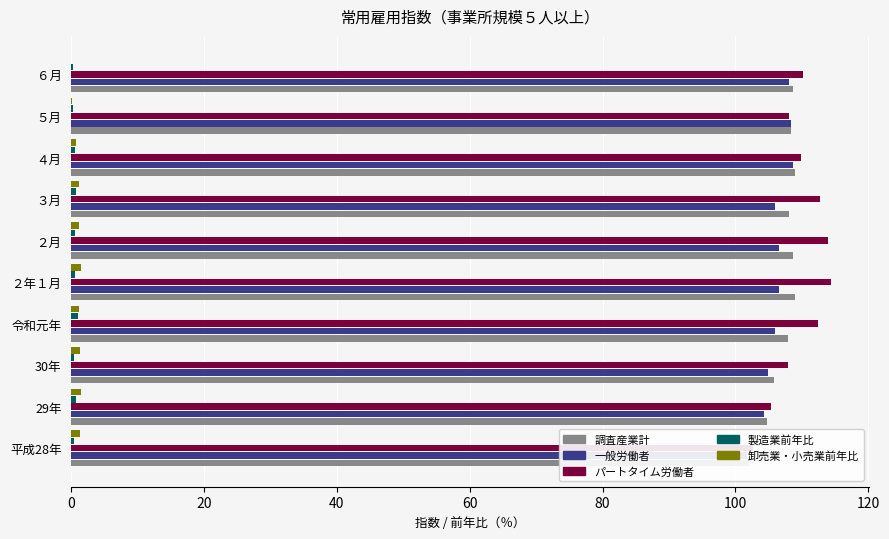

What is the value of the 卸売業・小売業前年比 bar at the 7th from the left?

1.2